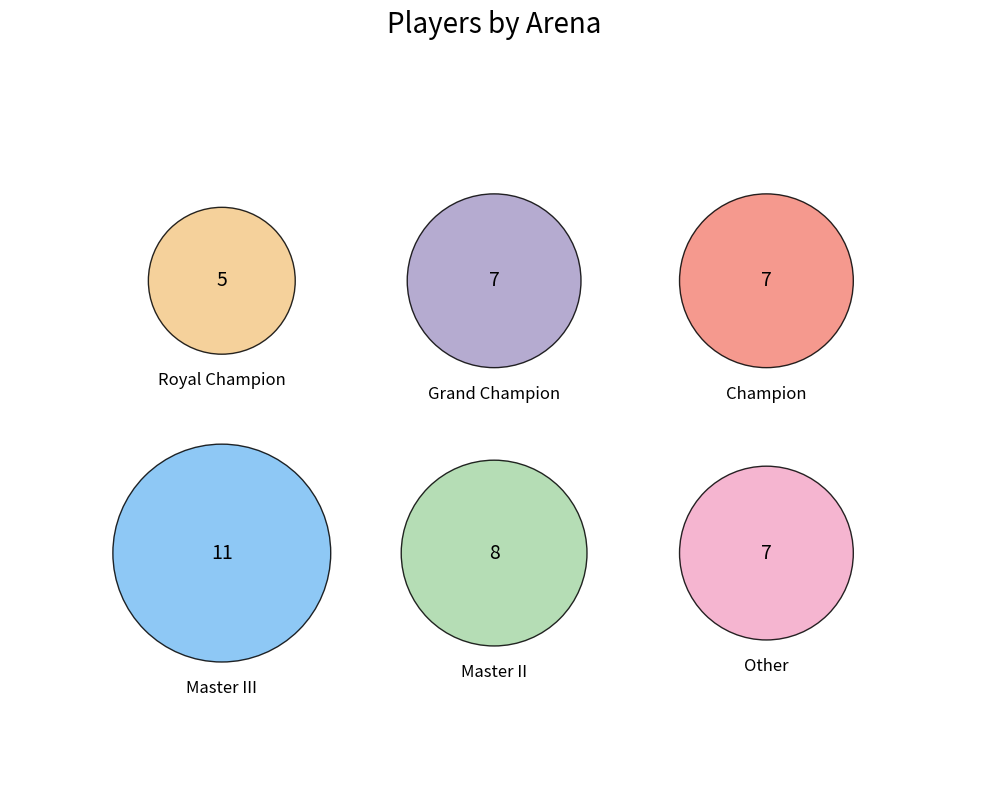

To the nearest percent, what is the difference between the largest and smallest slice percentages?

13%